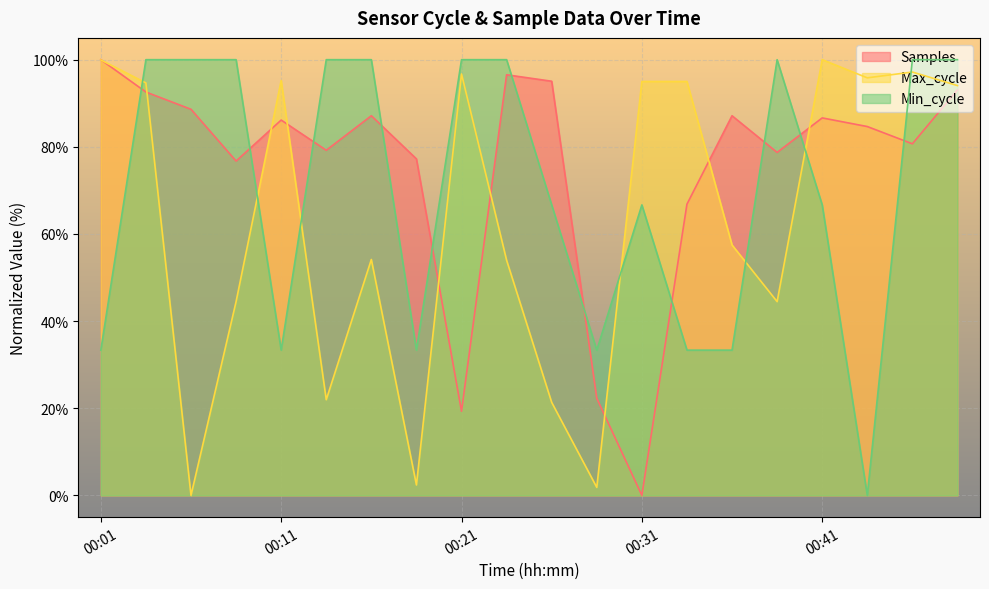

List the series in order of their overall mean, highest first.

Samples, Min_cycle, Max_cycle